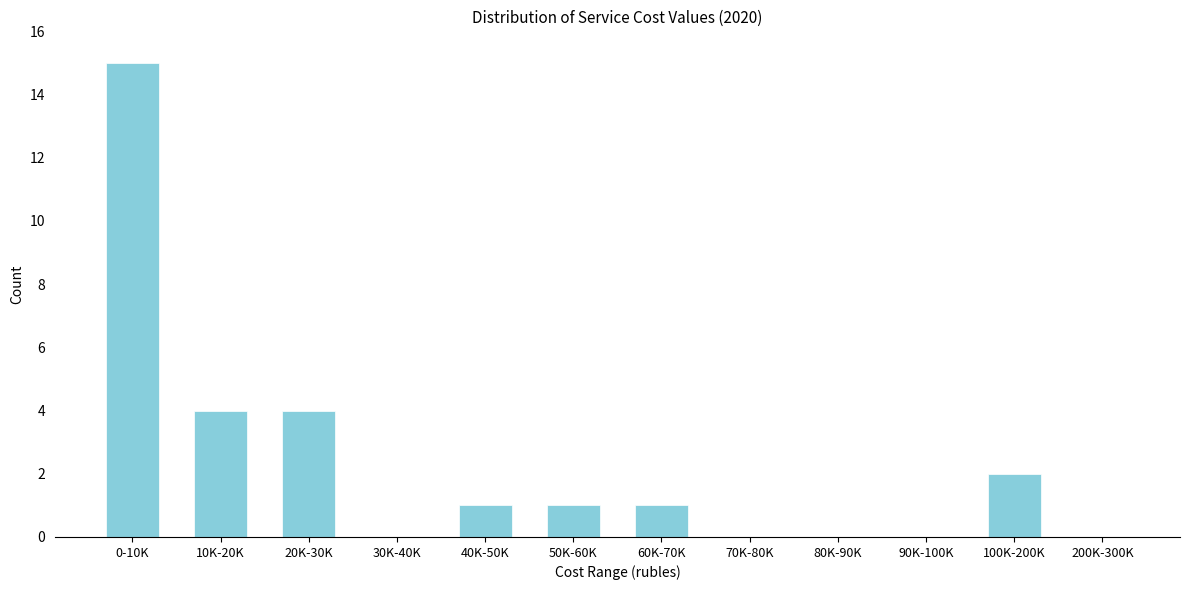

Reading left to right, extract all data points from this chart.

0-10K=15	10K-20K=4	20K-30K=4	30K-40K=0	40K-50K=1	50K-60K=1	60K-70K=1	70K-80K=0	80K-90K=0	90K-100K=0	100K-200K=2	200K-300K=0